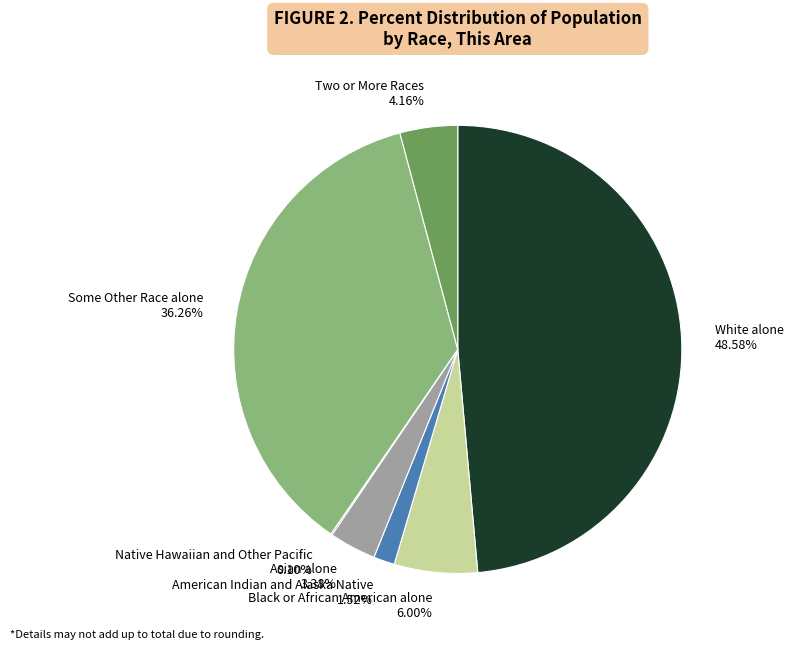

The White alone slice represents 36% of the pie. True or false?

False